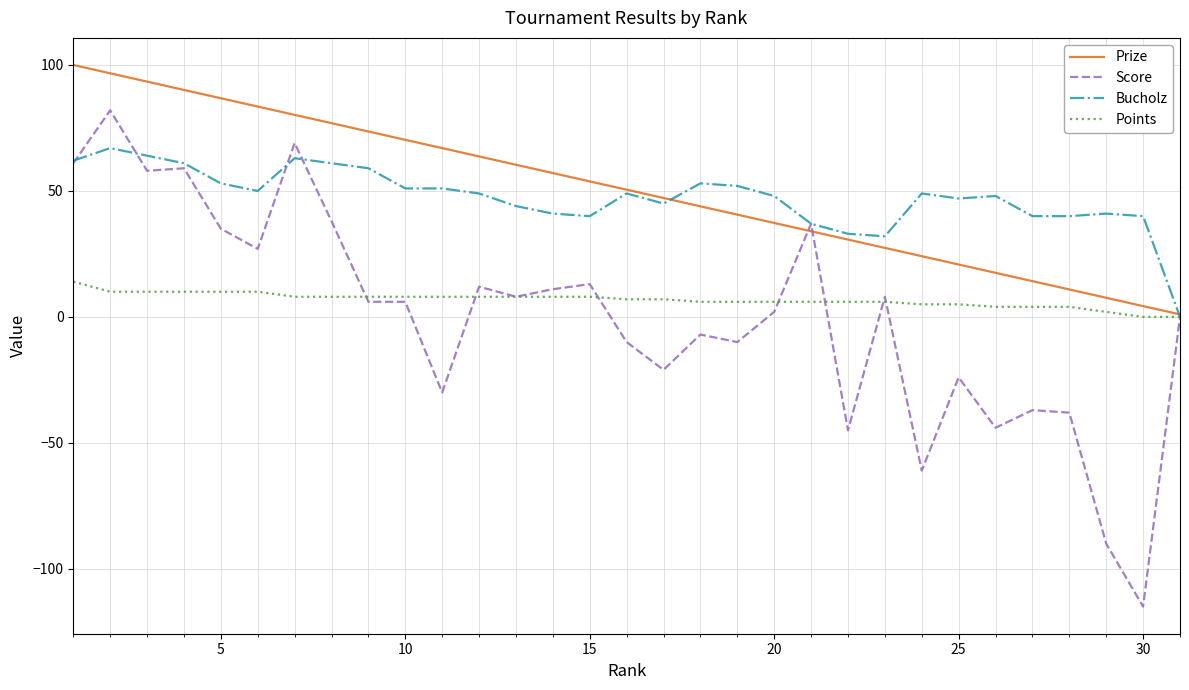

Which series has the widest spread of values?

Score